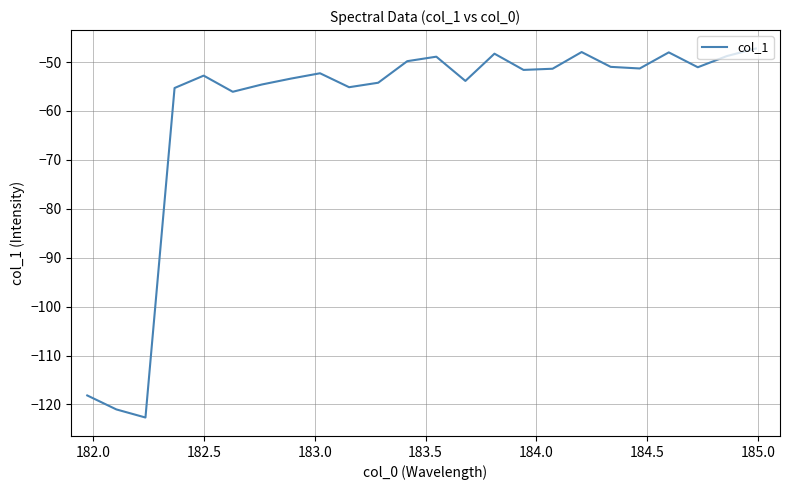

What is the difference between the maximum and minimum values?

75.4